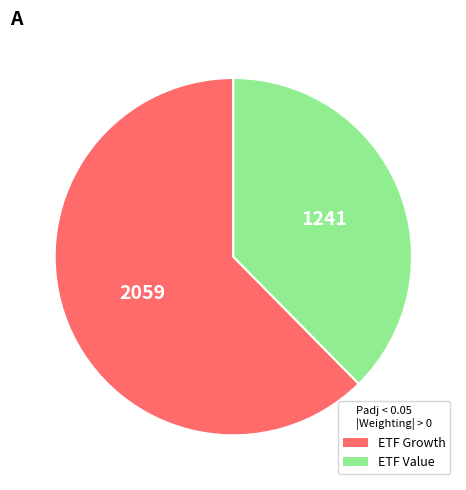

Is there any slice that represents more than half of the pie?

Yes